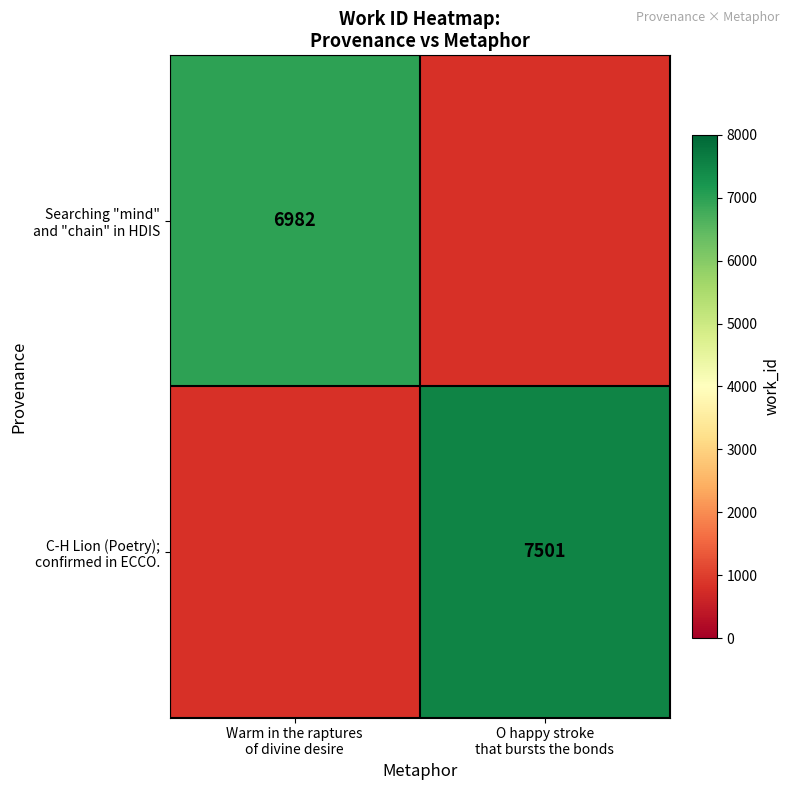

Rank the categories by C-H Lion (Poetry); confirmed in ECCO. value from highest to lowest.

Warm in the raptures of divine desire, O happy stroke that bursts the bonds